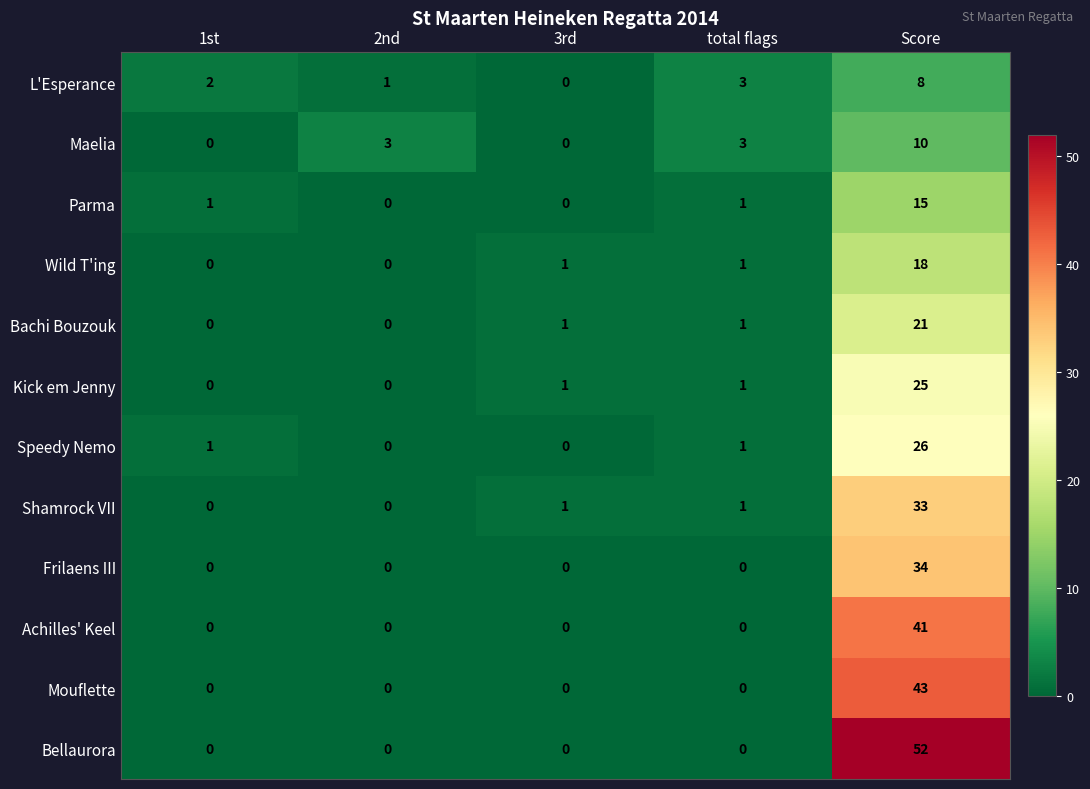

Rank the series by their maximum value, from highest to lowest.

Bellaurora, Mouflette, Achilles' Keel, Frilaens III, Shamrock VII, Speedy Nemo, Kick em Jenny, Bachi Bouzouk, Wild T'ing, Parma, Maelia, L'Esperance